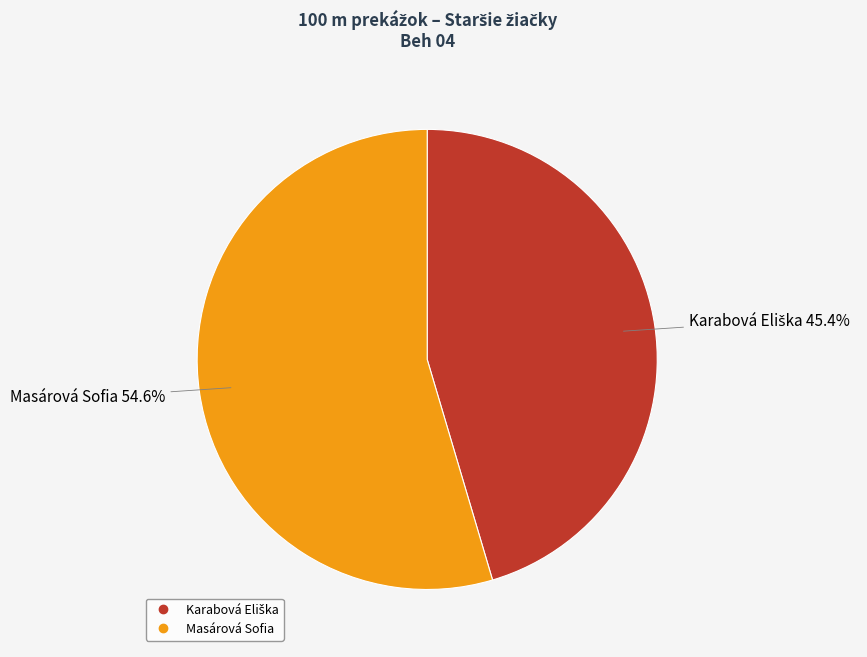

What is the largest slice in the pie chart?

Masárová Sofia